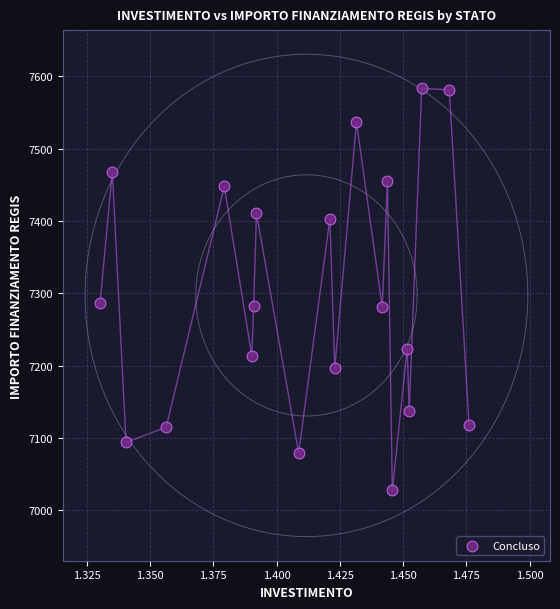

What is the range of Y values (max minus min)?

556.1